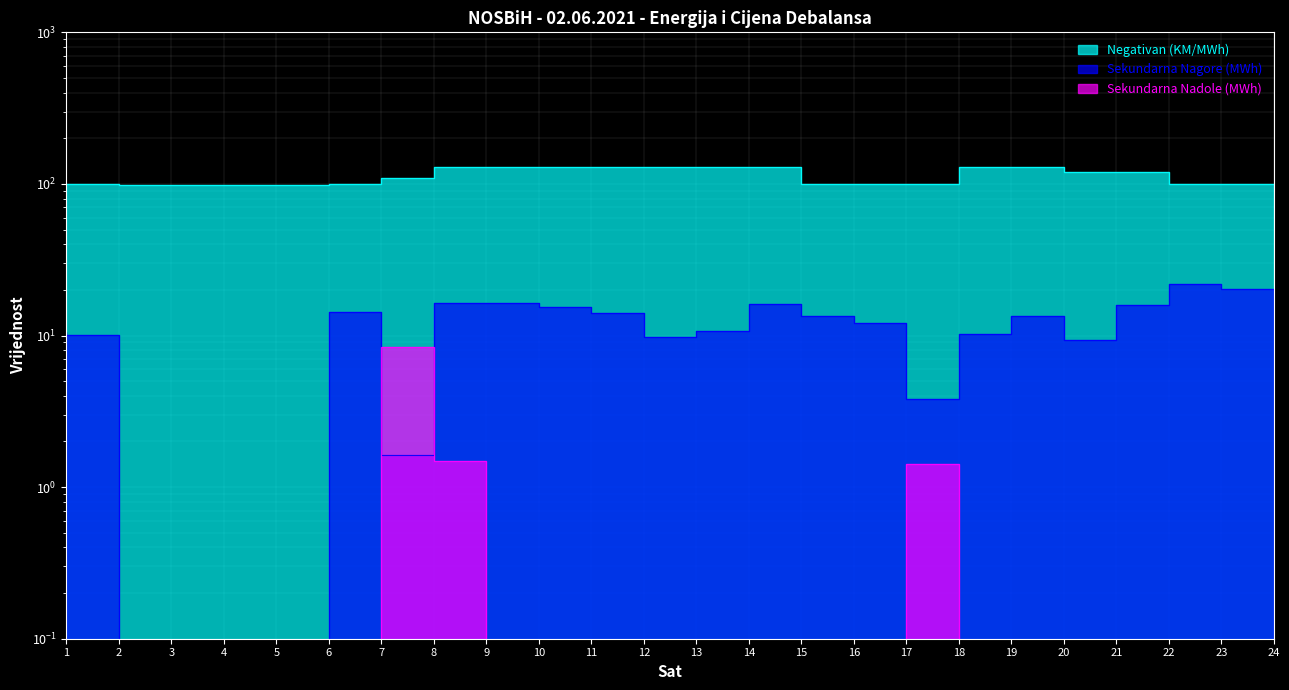

What is the total value across all series at 20?

143.5